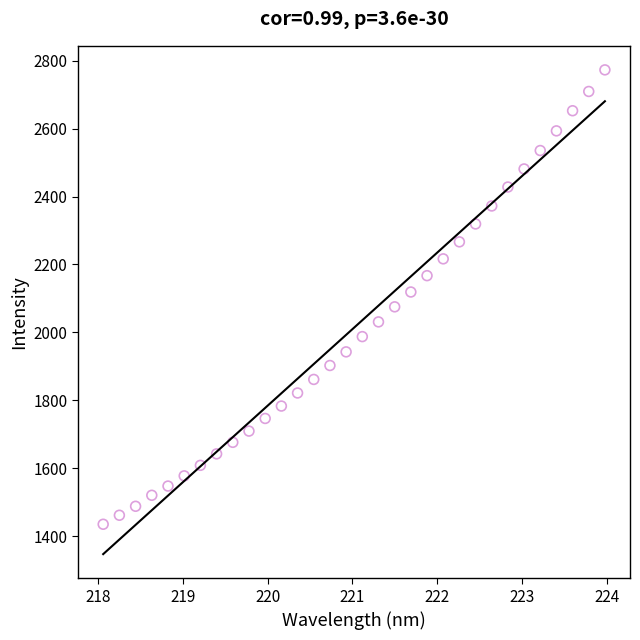

What is the range of Y values (max minus min)?

1338.3